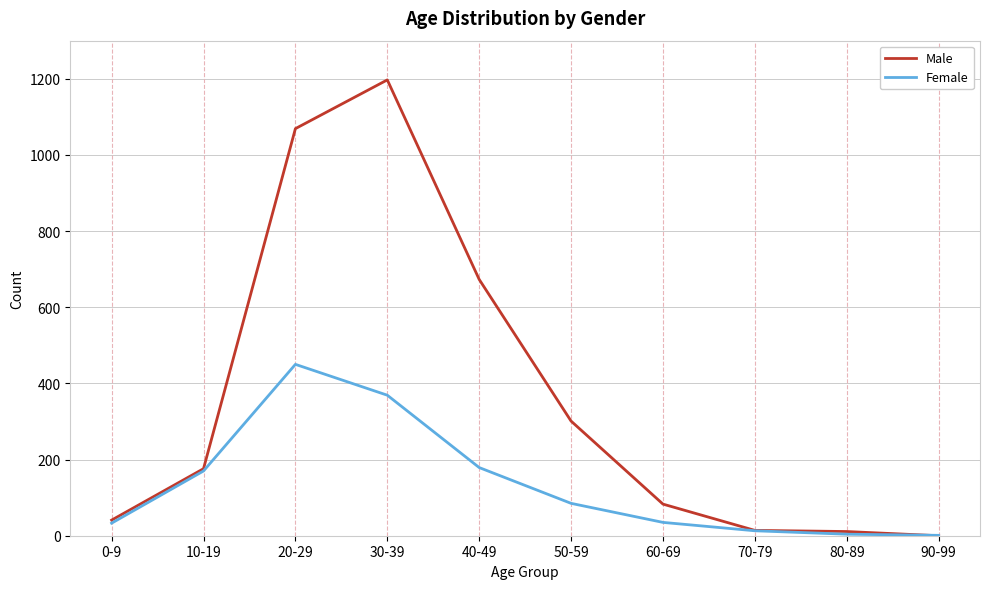

Which series changed the most between 30-39 and 70-79?

Male